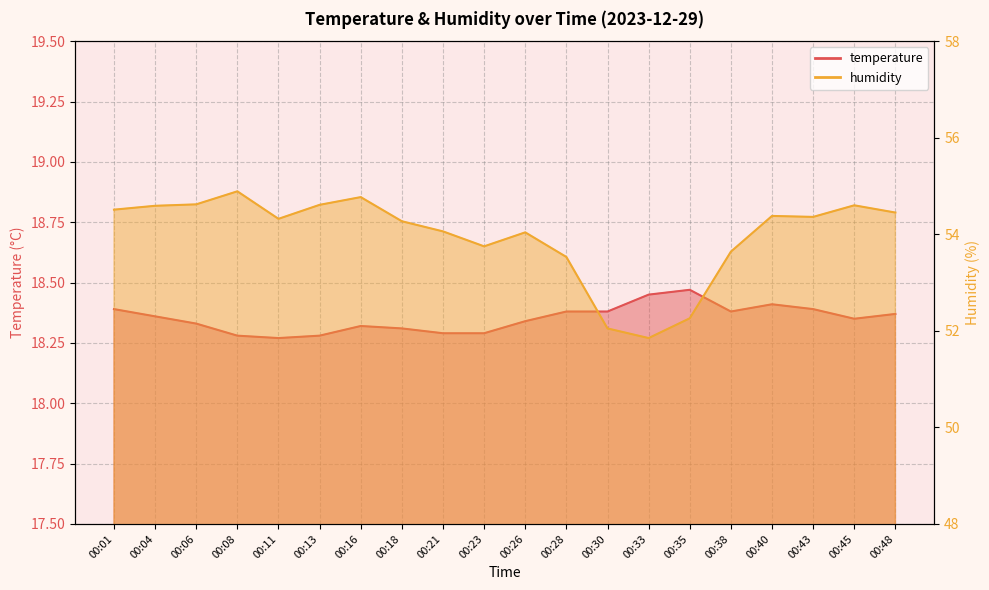

What value does the temperature series have at 00:13?

18.3